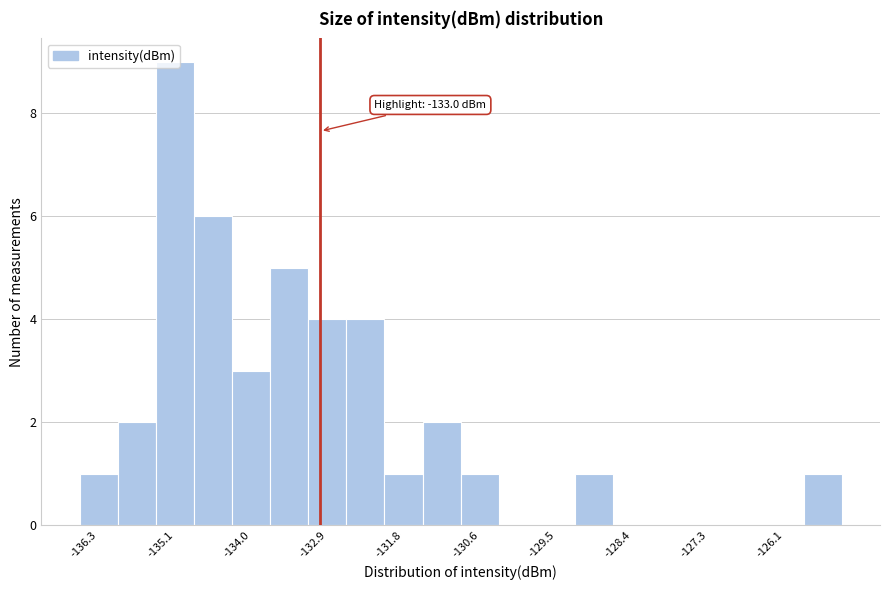

Around what value on the x-axis is the tallest bar? Give the approximate position of its centre, as read against the axis.

-135.2